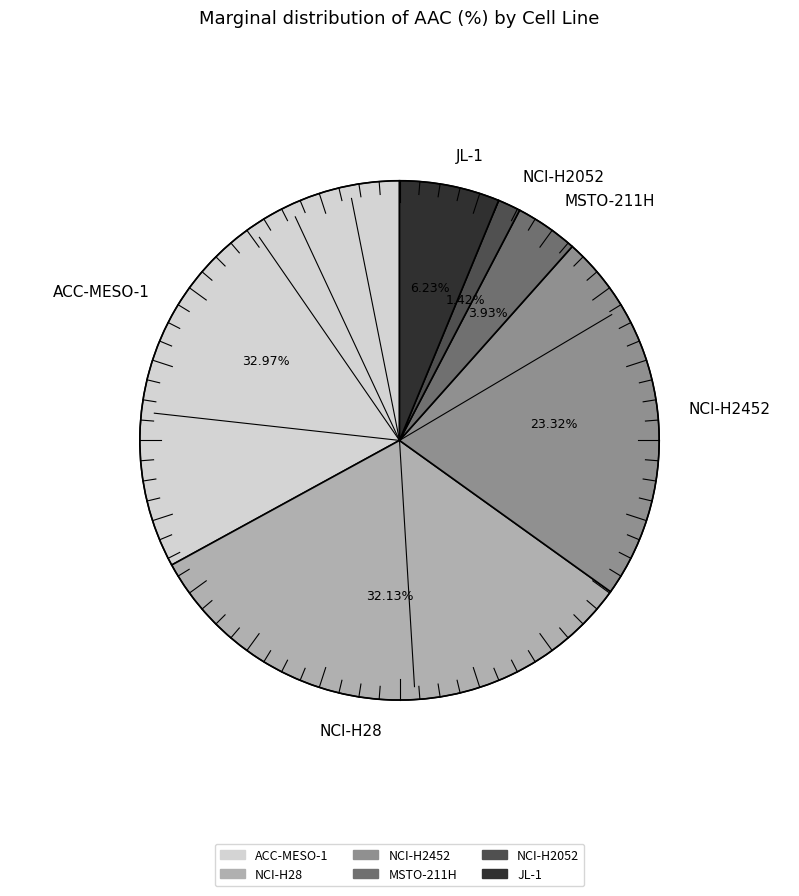

What percentage do ACC-MESO-1 and NCI-H2452 together represent?

56.3%